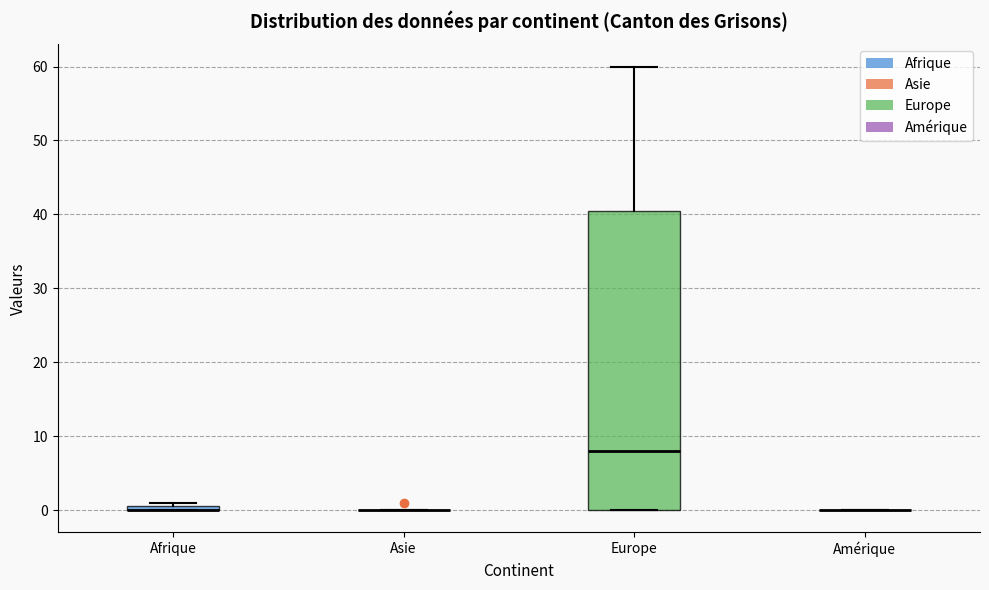

Comparing the boxes themselves (not the whiskers), which one is the tallest?

Europe